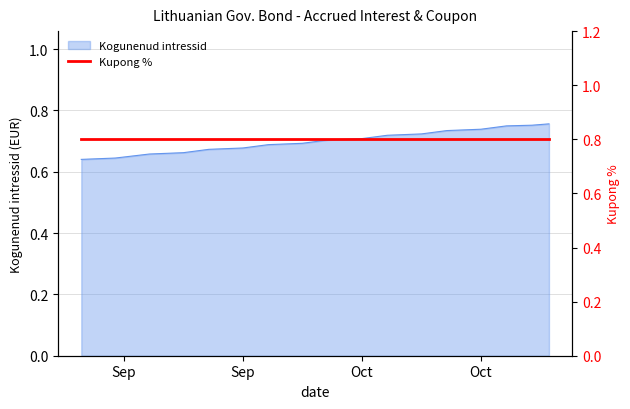

What is the label of the 13th point from the left?

2024-10-18